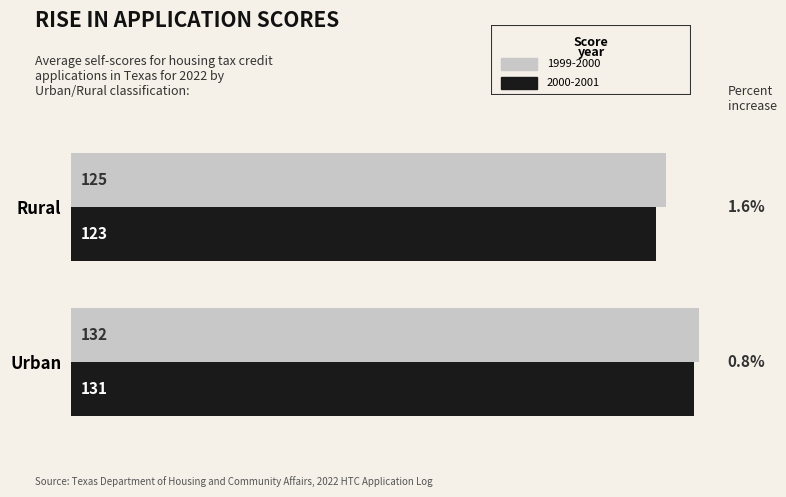

At which category does the chart reach its peak across all series?

Urban